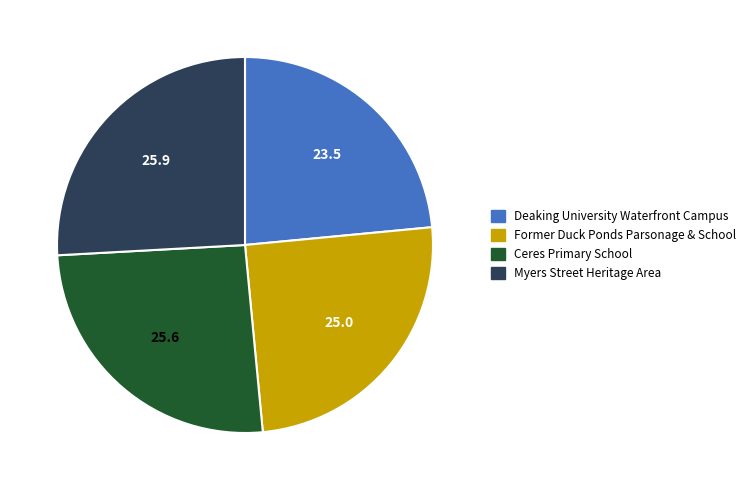

Does Myers Street Heritage Area account for over 50% of the chart?

No